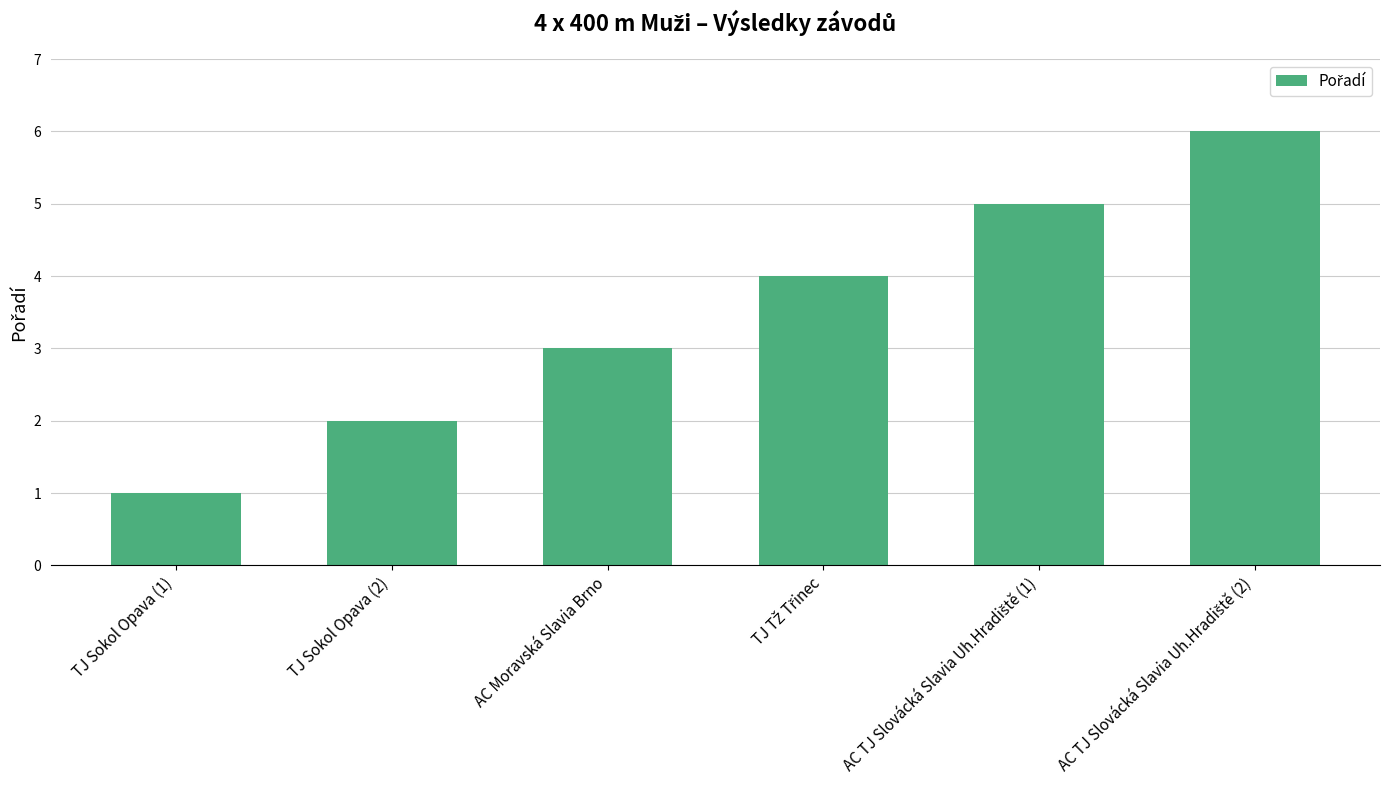

Which label corresponds to the smallest value in the chart?

TJ Sokol Opava (1)